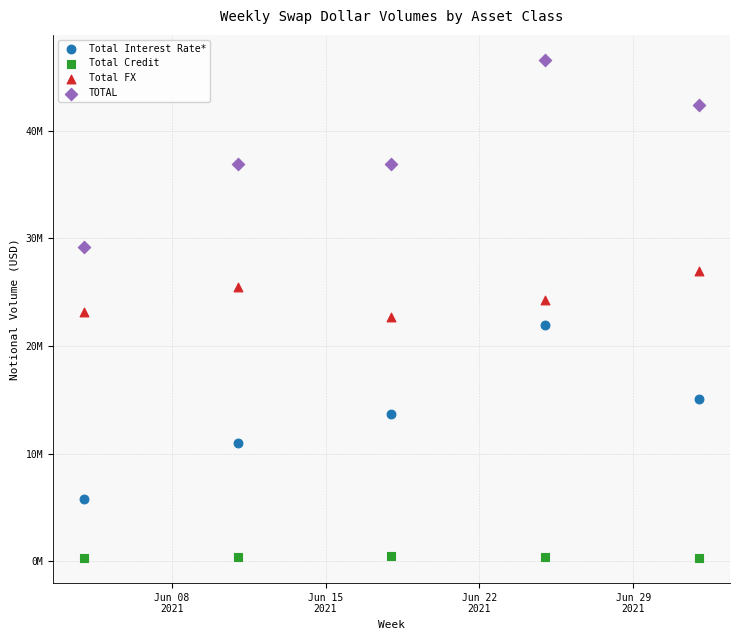

What are all the series names shown in the legend?

Total Interest Rate*, Total Credit, Total FX, TOTAL